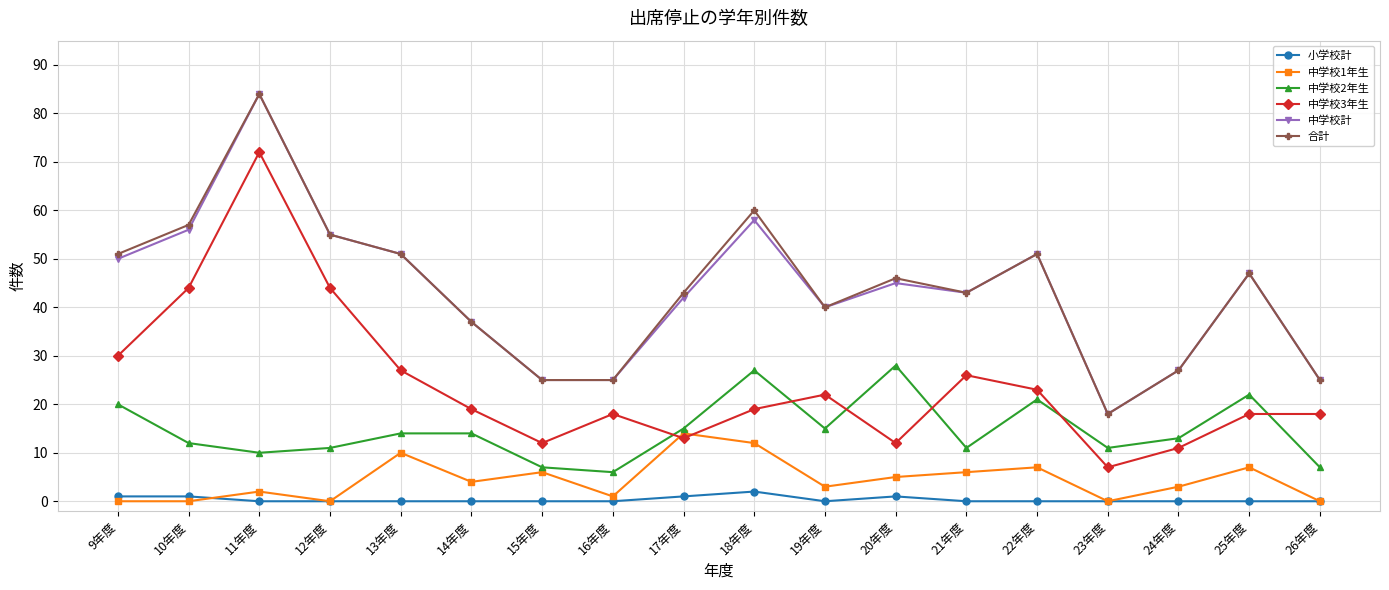

At how many categories does at least one series exceed 8?

18